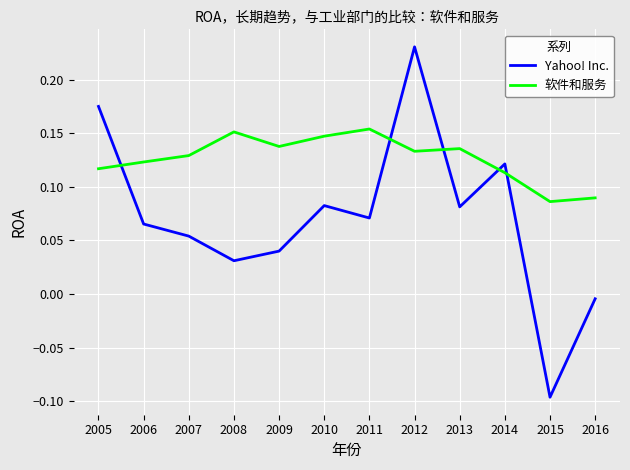

How many times do 软件和服务 and Yahoo! Inc. cross each other?

5